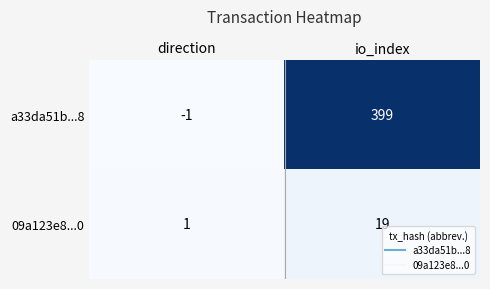

List the series in order of their overall mean, lowest first.

09a123e8...0, a33da51b...8